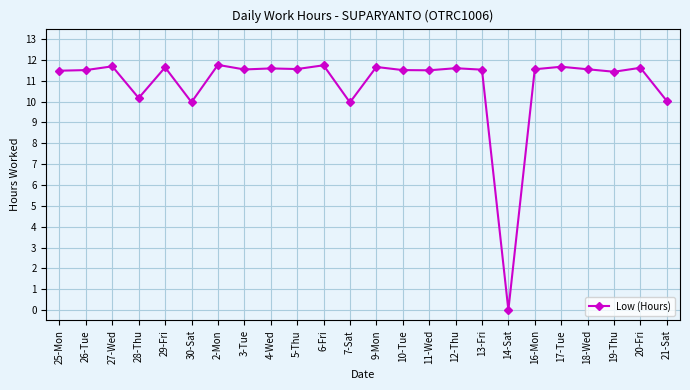

Is this an area chart (filled region under the line)?

No